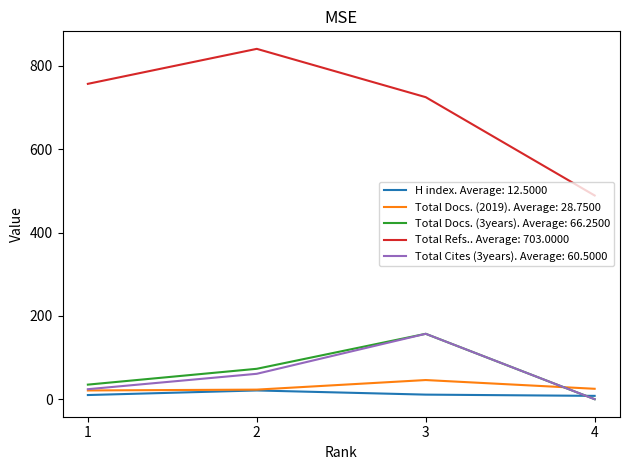

The value of Total Refs.. Average: 703.0000 at 2 is 841. True or false?

True